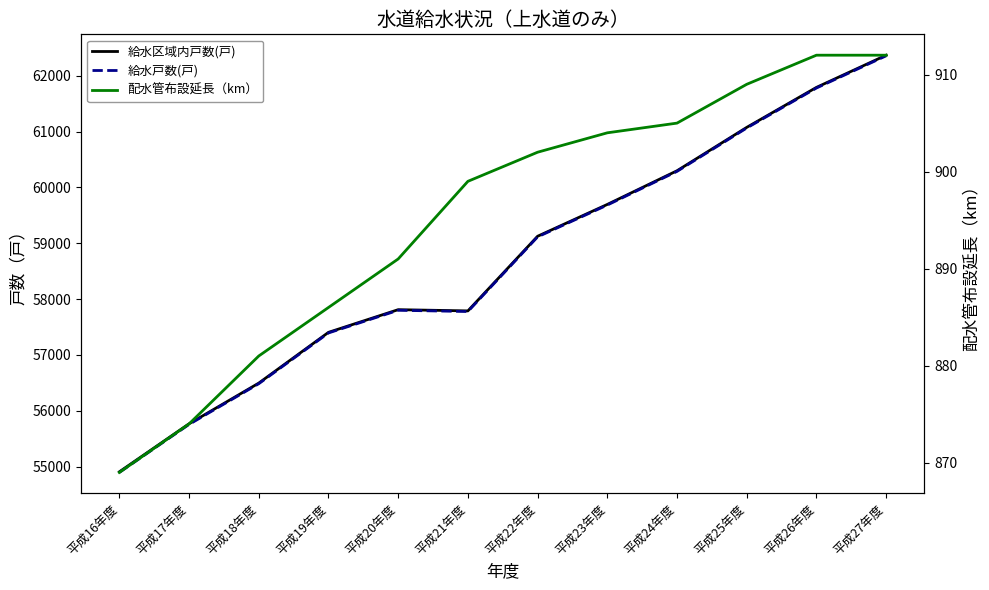

In 給水区域内戸数(戸), how many points are lower than both neighbors (excluding endpoints)?

1